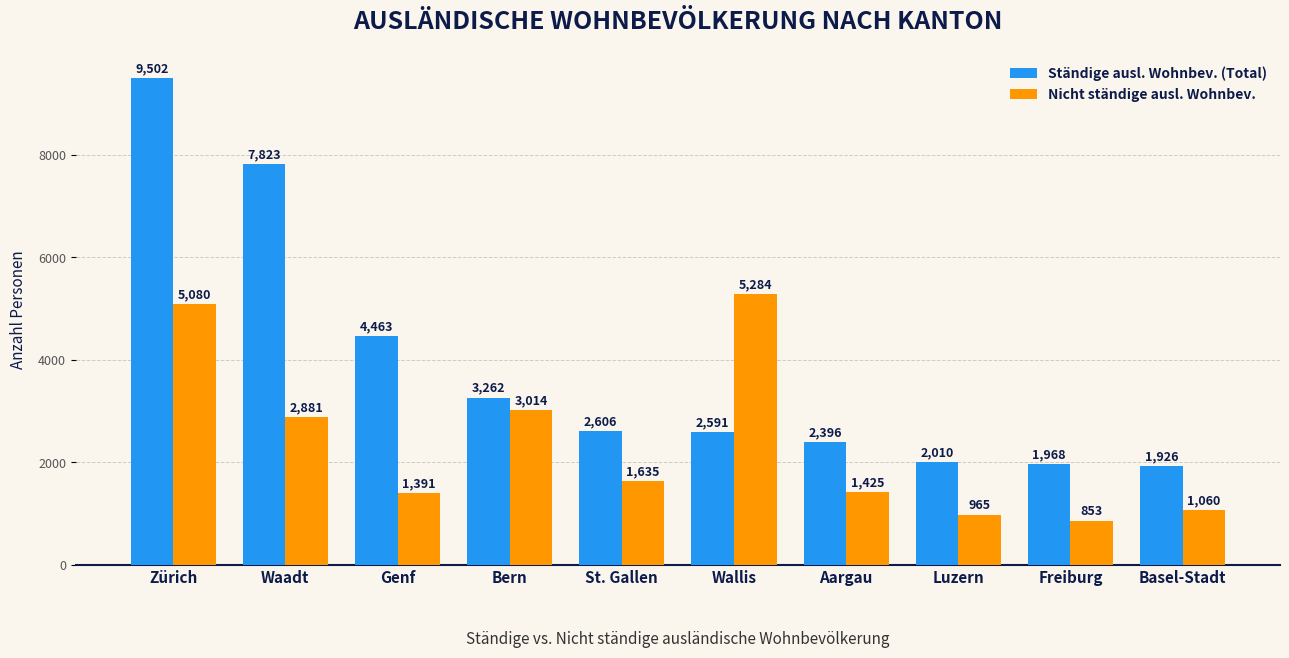

Where does the Ständige ausl. Wohnbev. (Total) series first go above 2606?

Zürich